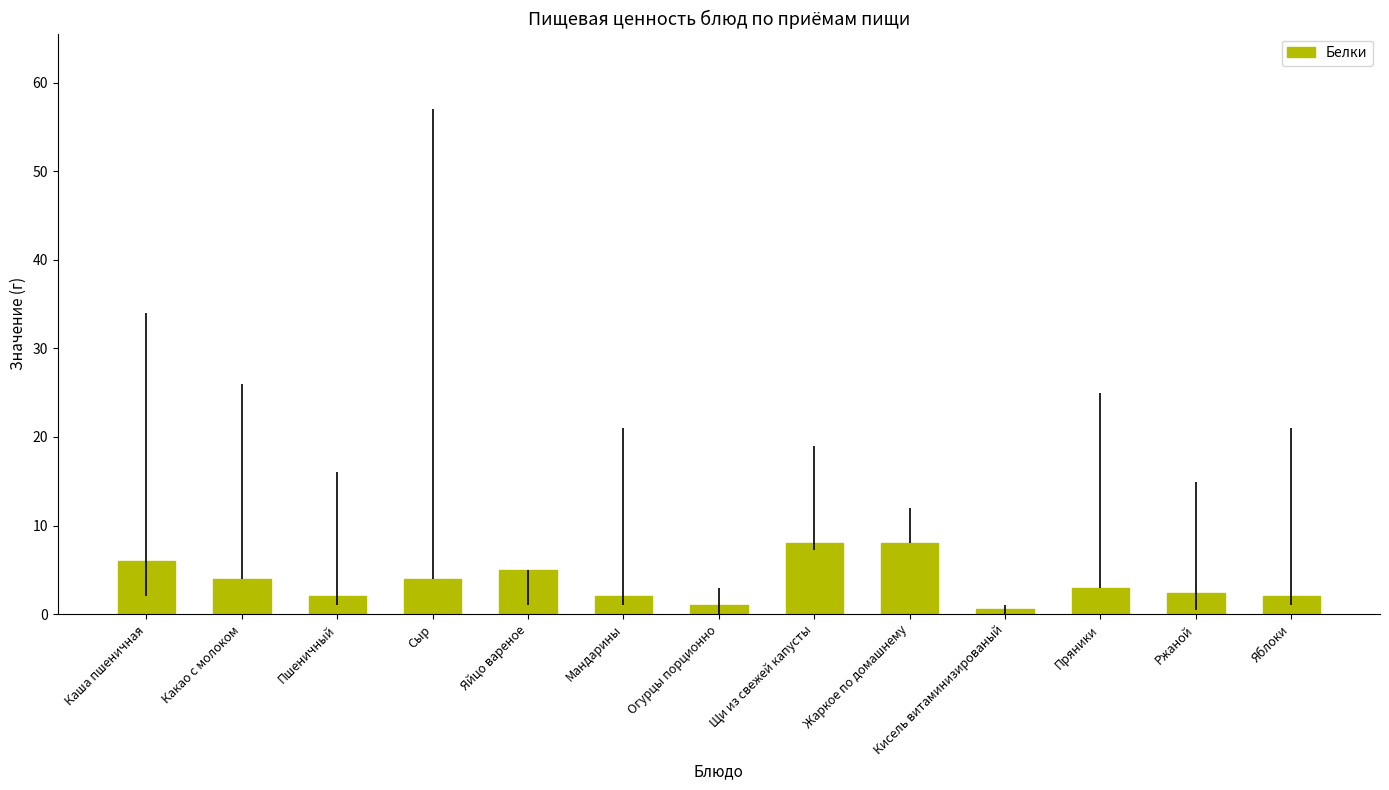

The value at Сыр is 1.2. True or false?

False